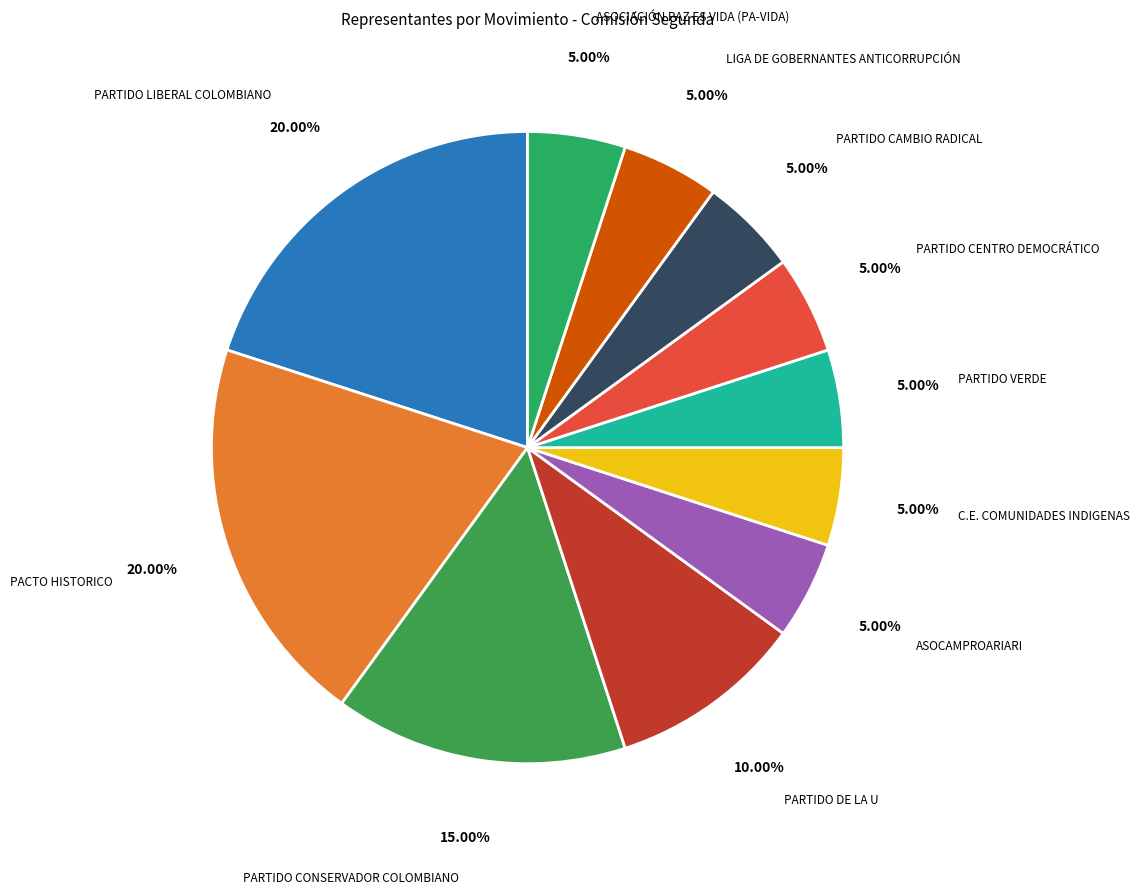

How many segments does this pie chart have?

11